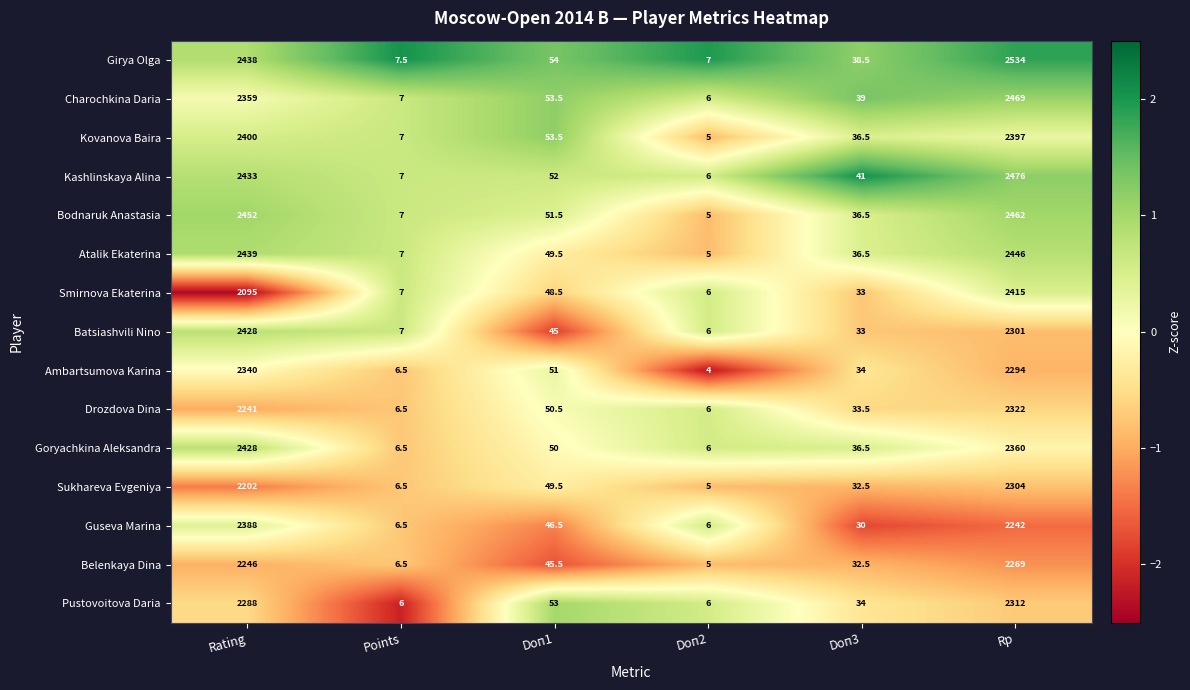

Which label corresponds to the smallest value in the chart?

Doп2